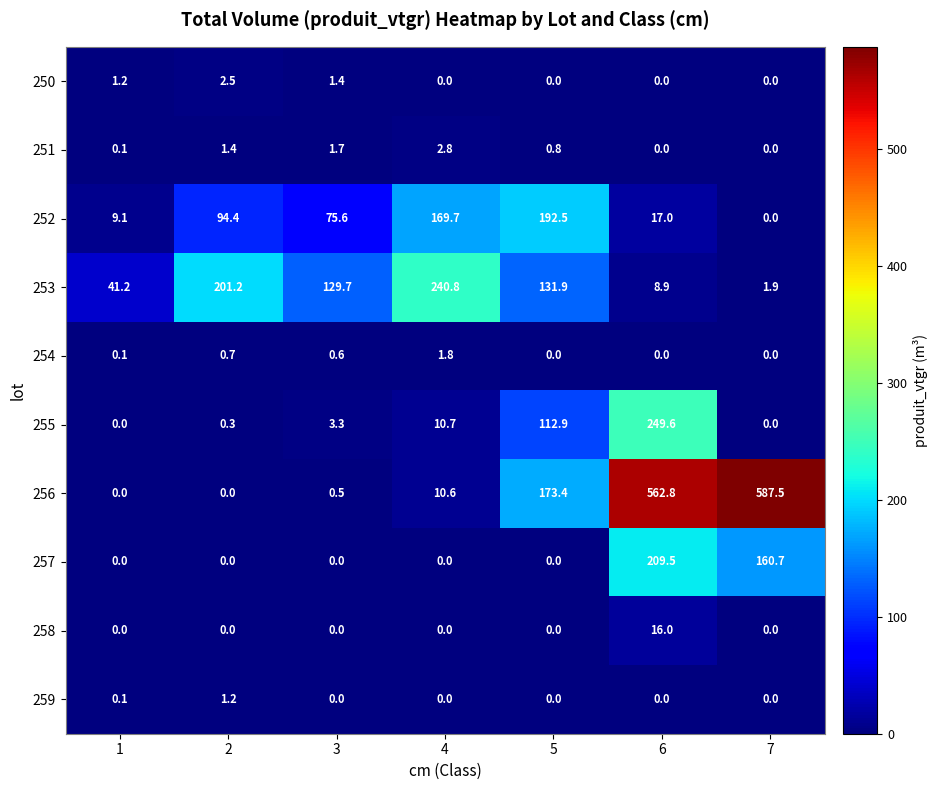

How many series are shown in this chart?

10